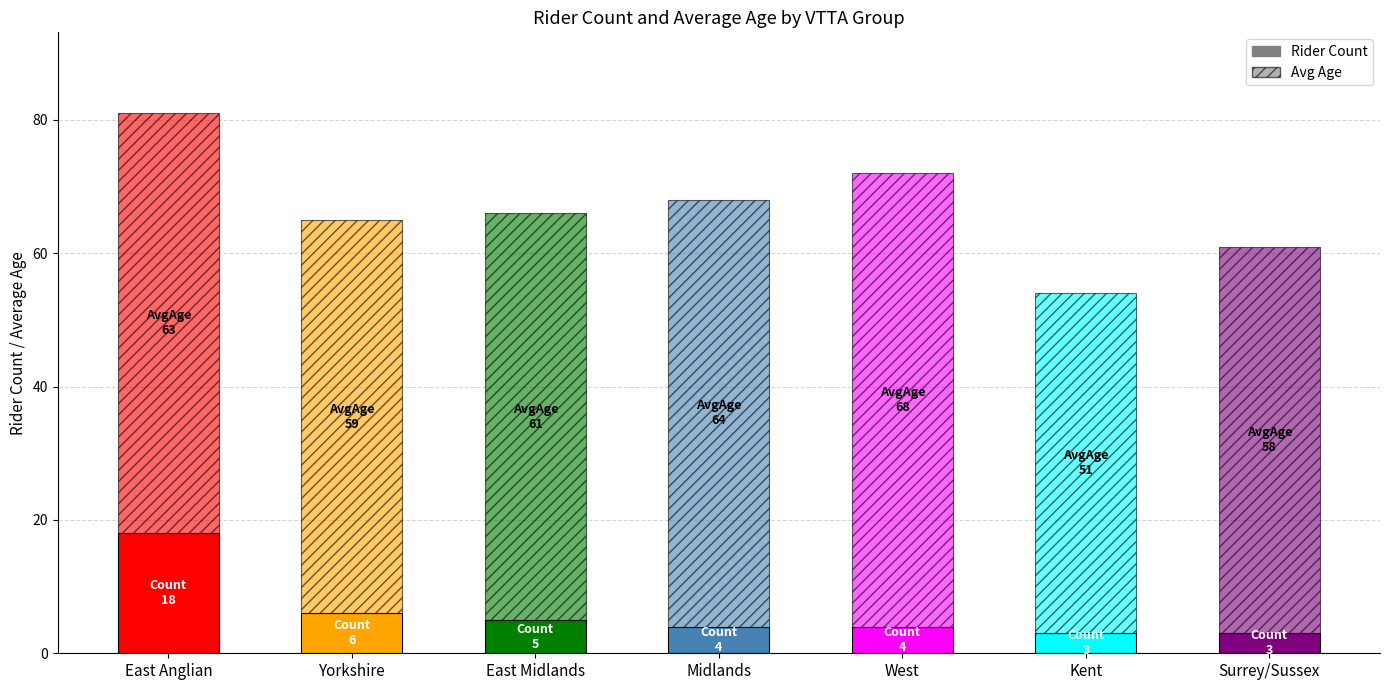

Does the chart contain stacked bars?

Yes